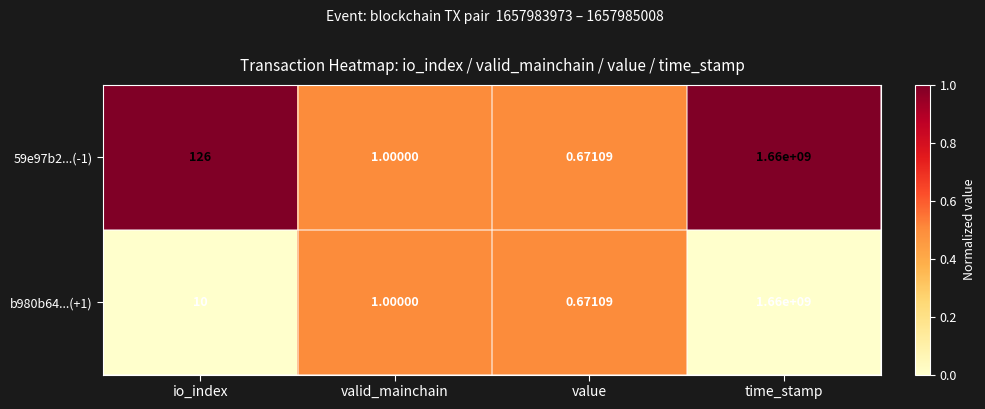

At which label is b980b64...(+1) closest to 830000000?

io_index